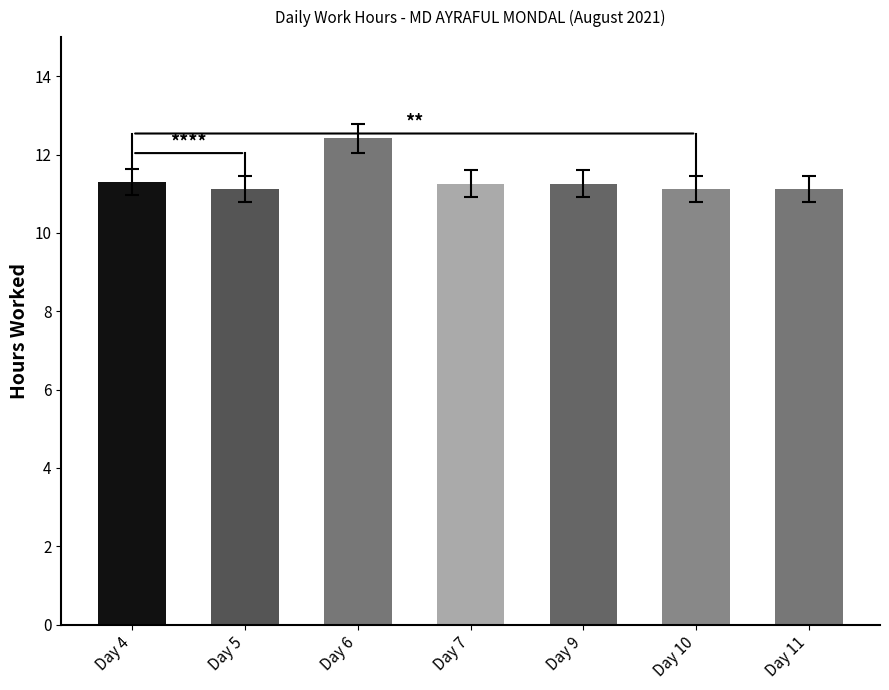

What is the value of the 3rd bar from the left?

12.4